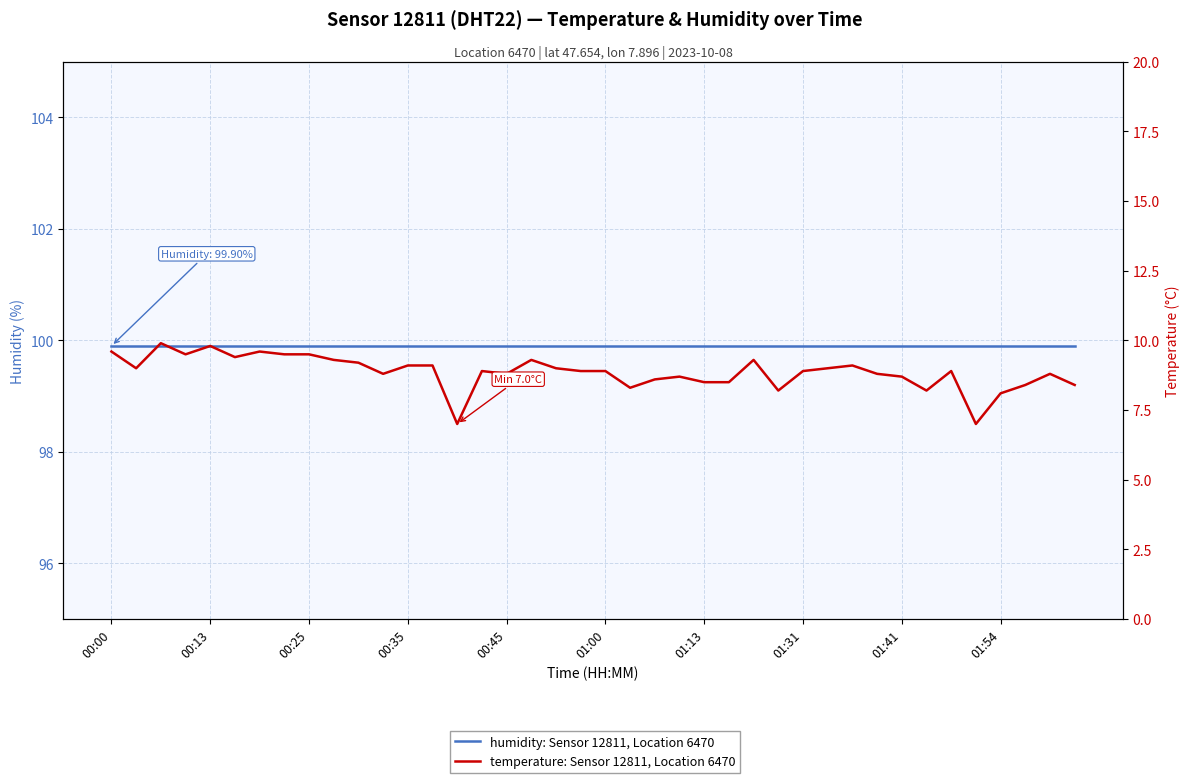

List the series in order of their peak value, lowest first.

temperature: Sensor 12811, Location 6470, humidity: Sensor 12811, Location 6470